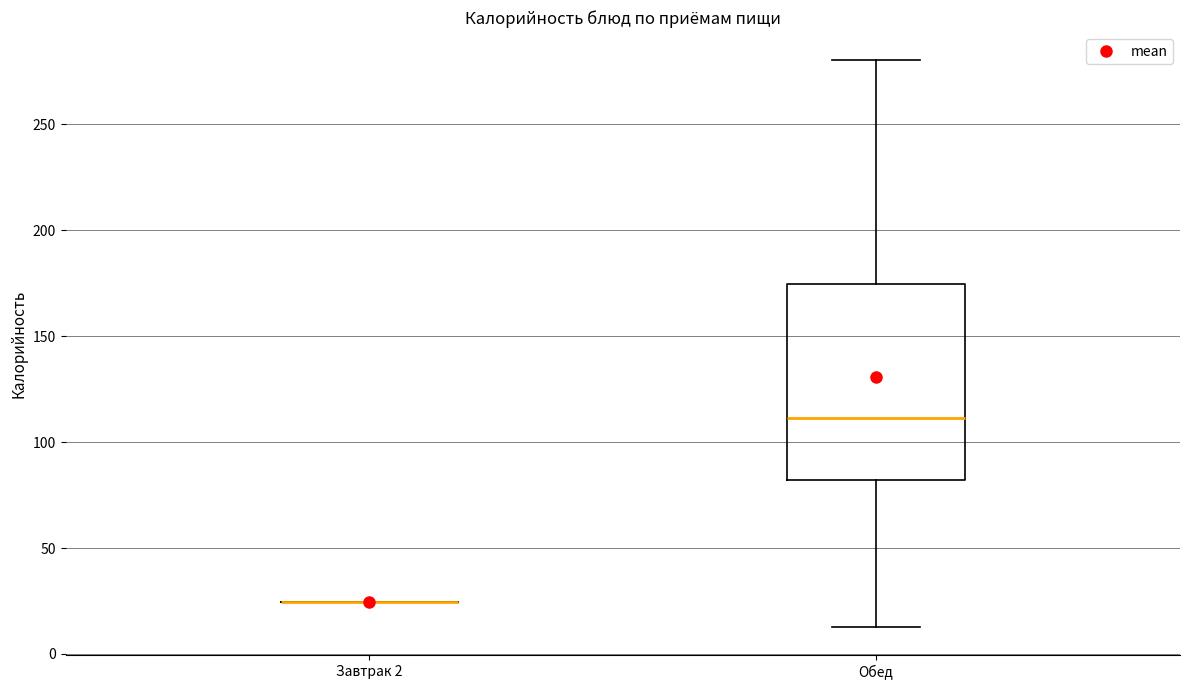

Comparing the boxes themselves (not the whiskers), which one is the tallest?

Обед